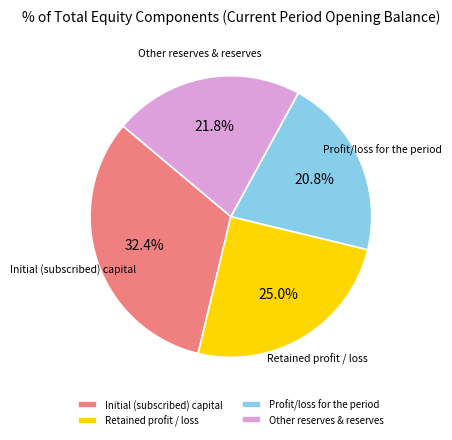

To the nearest percent, what is the difference between the largest and smallest slice percentages?

12%